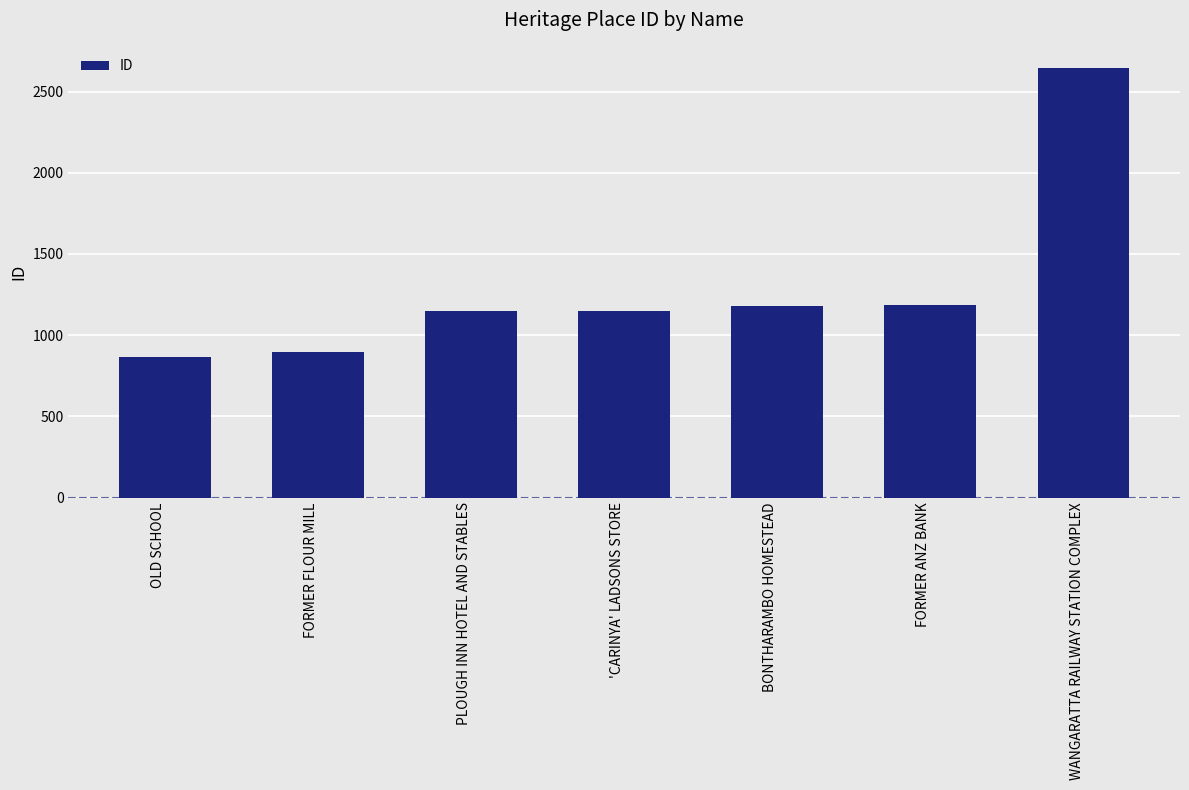

What position from the right is WANGARATTA RAILWAY STATION COMPLEX?

1